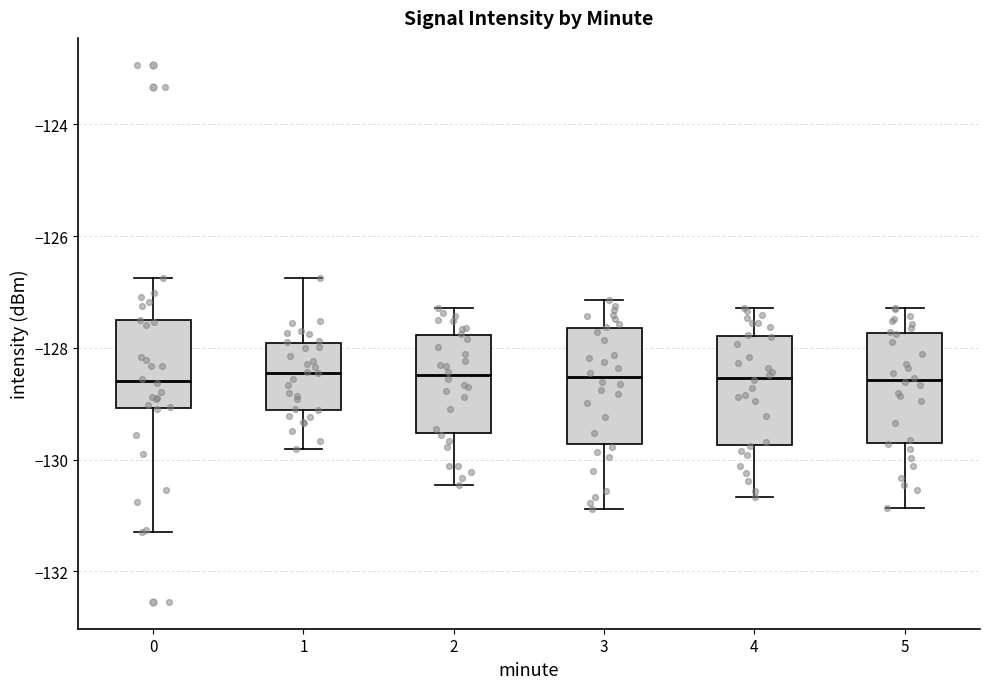

Reading left to right, transcribe this box plot: for each box, give where its median line is, the range the box spans, and where its two whiskers end, as read against the y-axis. The values are not printed on the chart, so give them approximately, as read against the axis.

0: median -128.6, box -129.0 to -127.6, whiskers -131.4 to -126.8
1: median -128.4, box -129.2 to -128.0, whiskers -129.8 to -126.8
2: median -128.4, box -129.6 to -127.8, whiskers -130.4 to -127.2
3: median -128.6, box -129.8 to -127.6, whiskers -130.8 to -127.2
4: median -128.6, box -129.8 to -127.8, whiskers -130.6 to -127.2
5: median -128.6, box -129.8 to -127.8, whiskers -130.8 to -127.2